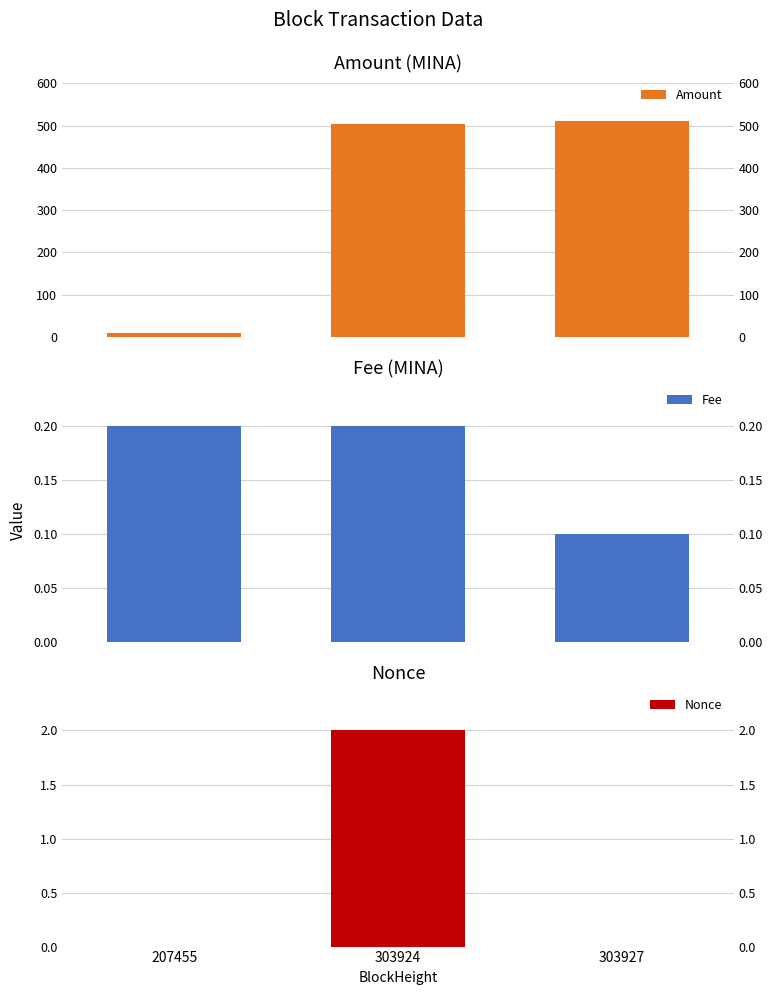

What is the sum of the Fee values at 303924 and 207455?

0.4